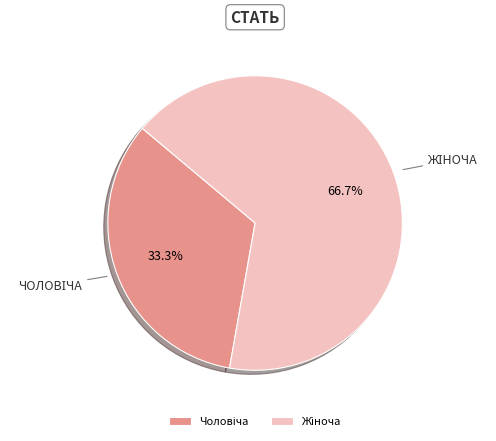

Does any single category account for the majority?

Yes